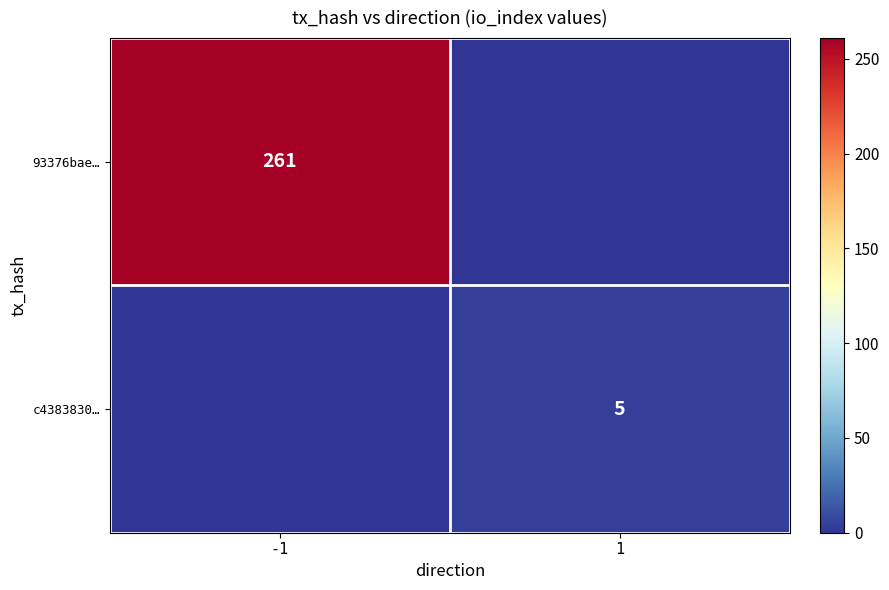

True or false: c4383830… has a value of 8 at 1.

False